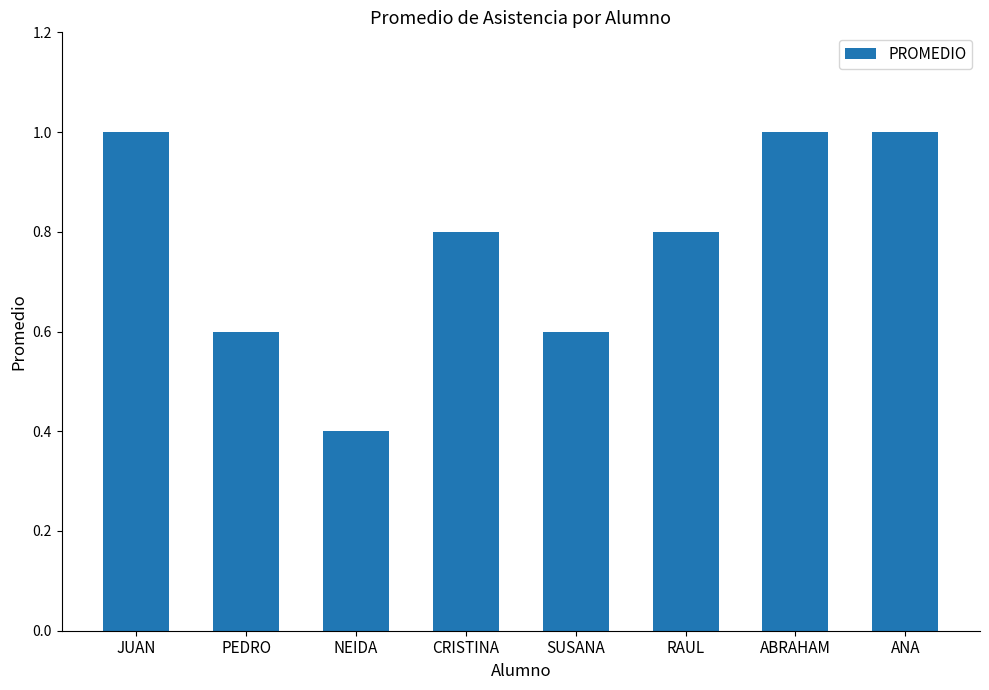

What is the value of the 2nd bar from the left?

0.6